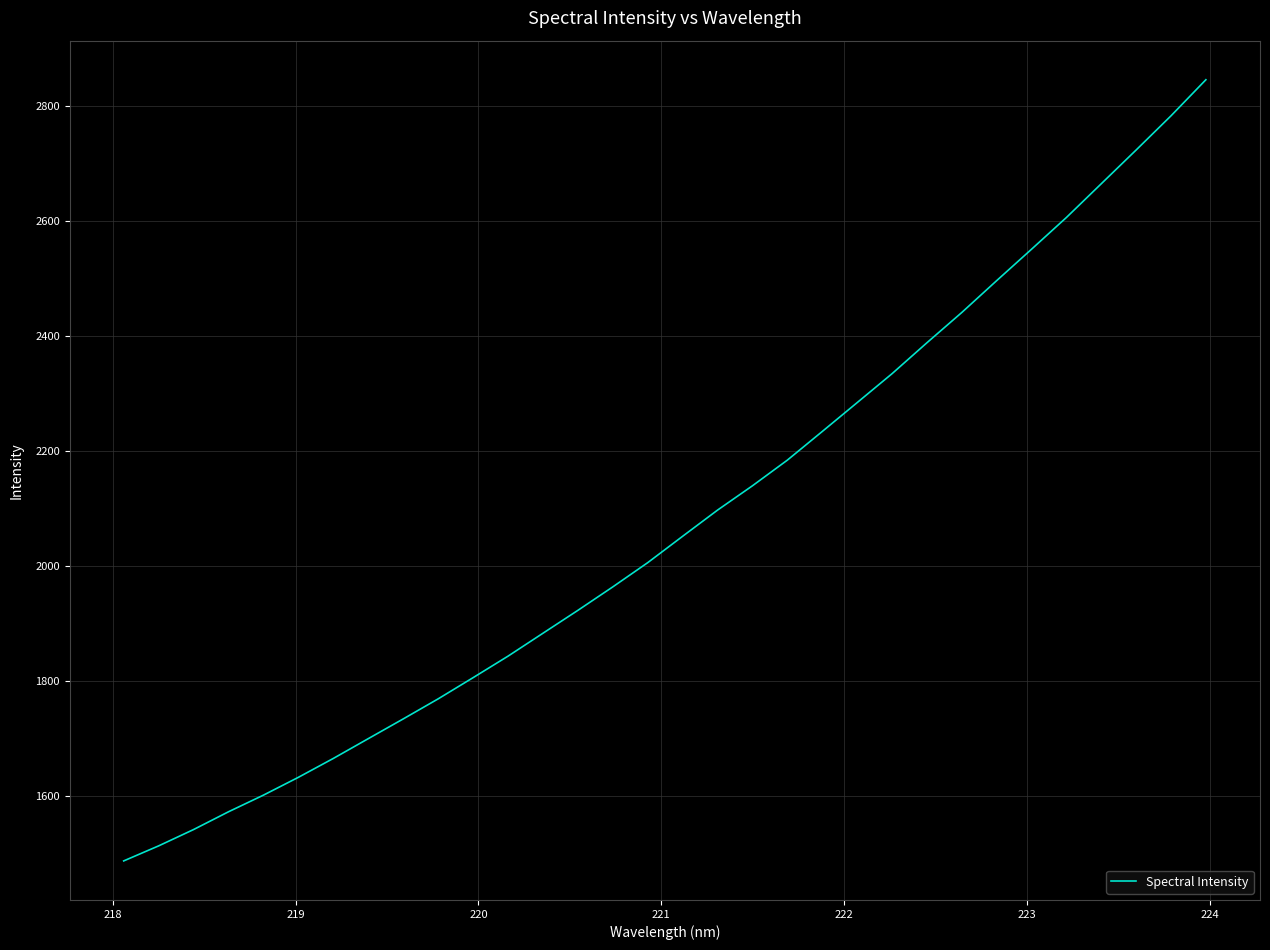

What is the maximum value shown in the chart?

2845.7